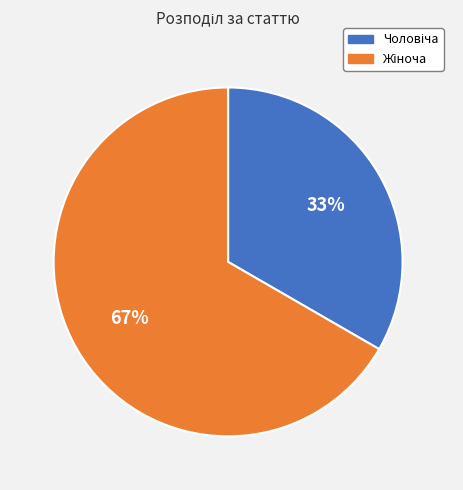

How many segments does this pie chart have?

2